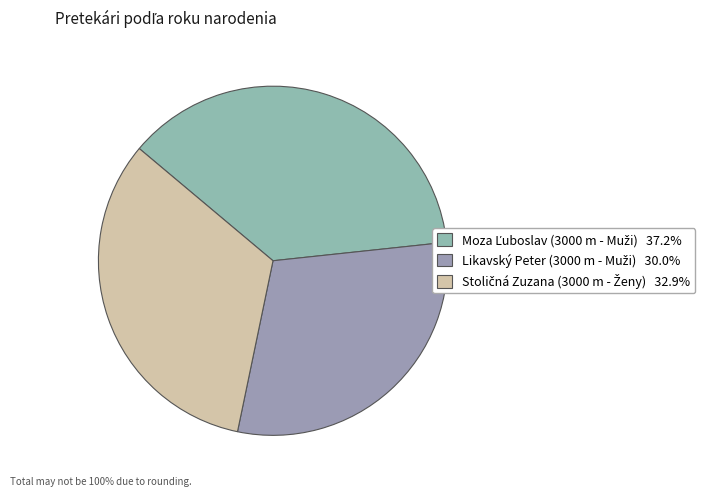

To the nearest percent, what portion does Moza Ľuboslav (3000 m - Muži) represent?

37%